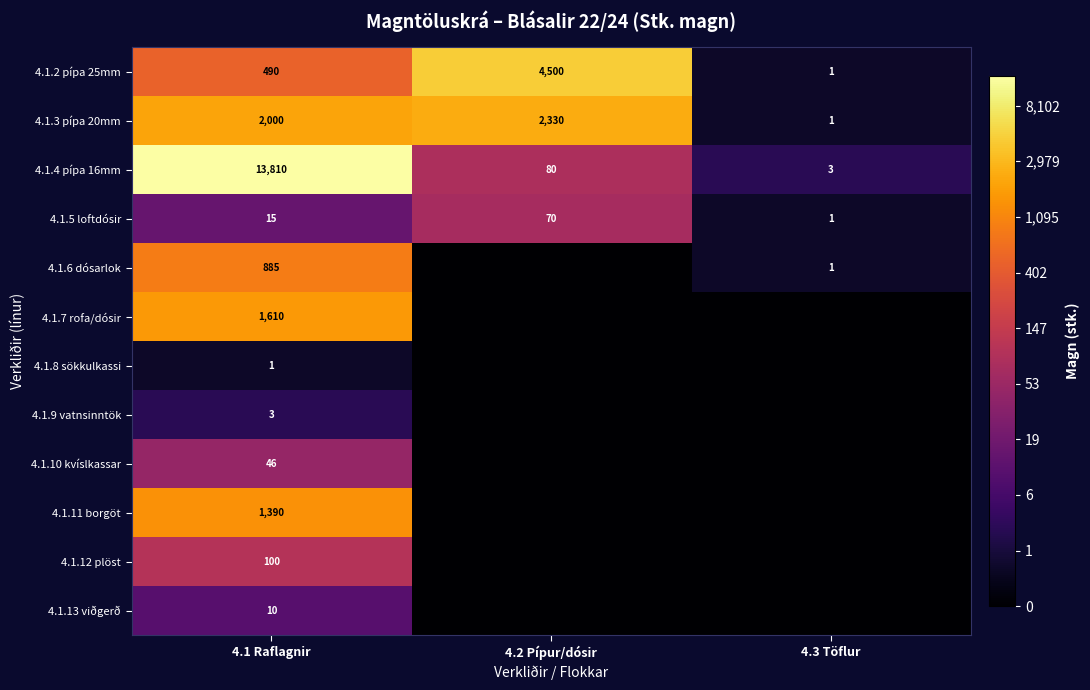

Which label corresponds to the smallest value in the chart?

4.2 Pípur/dósir